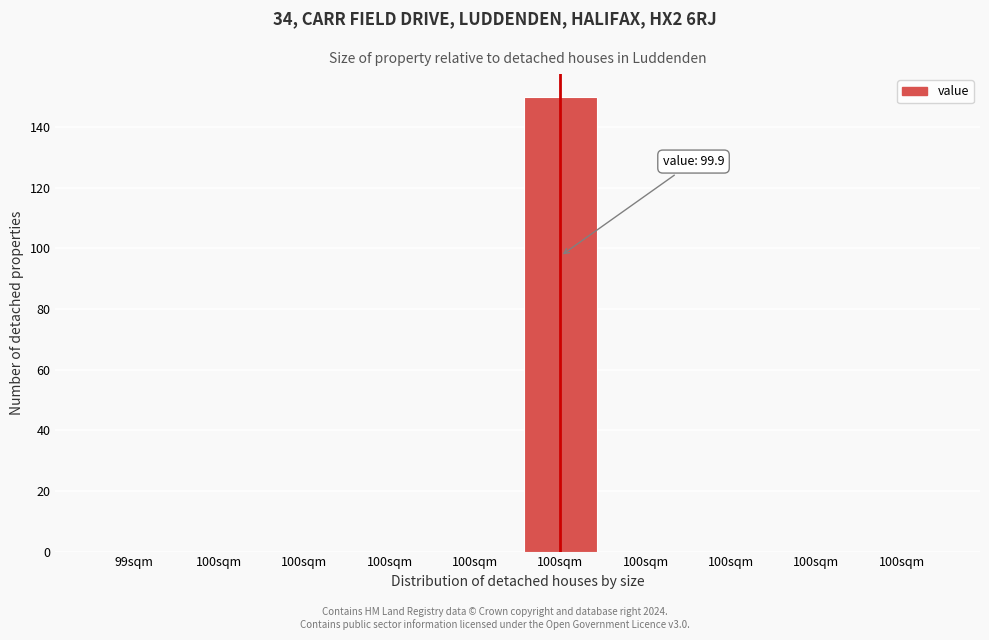

Count the number of categories in the chart.

10